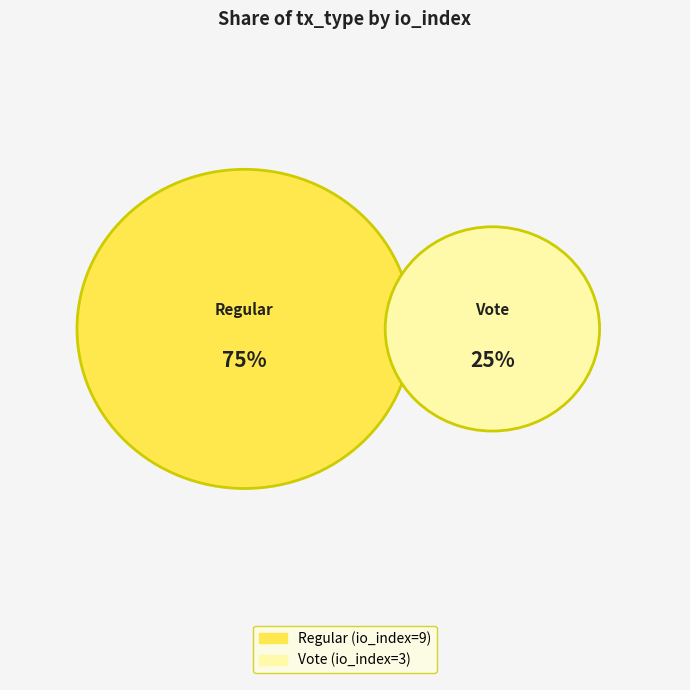

Rank the categories by value from highest to lowest.

Regular (io_index=9), Vote (io_index=3)